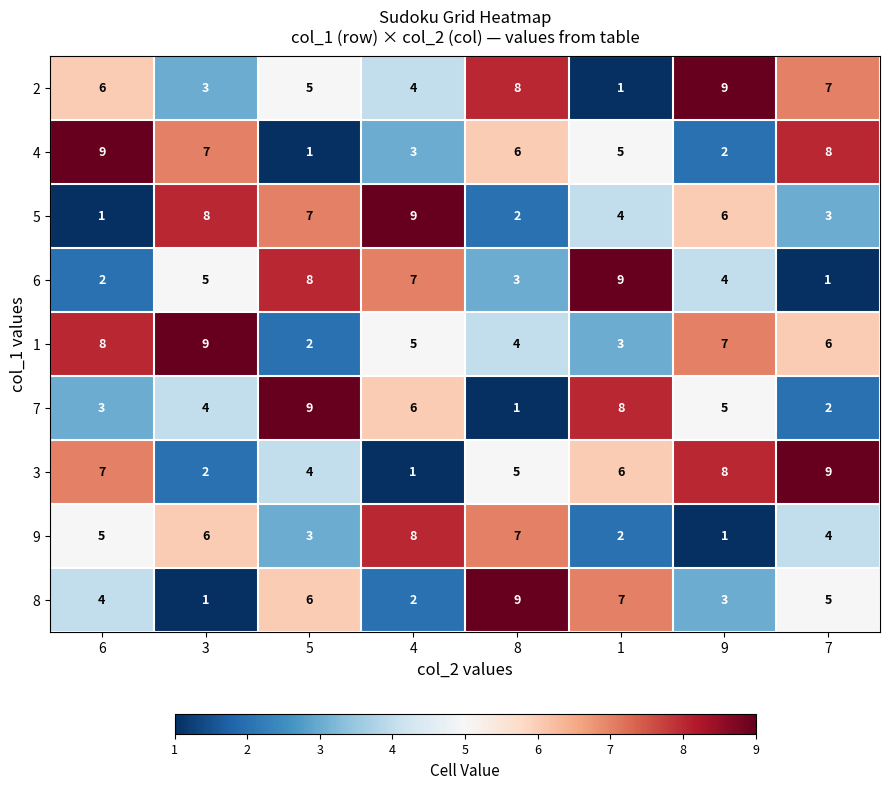

Is it true that 8 equals 1 at 4?

False